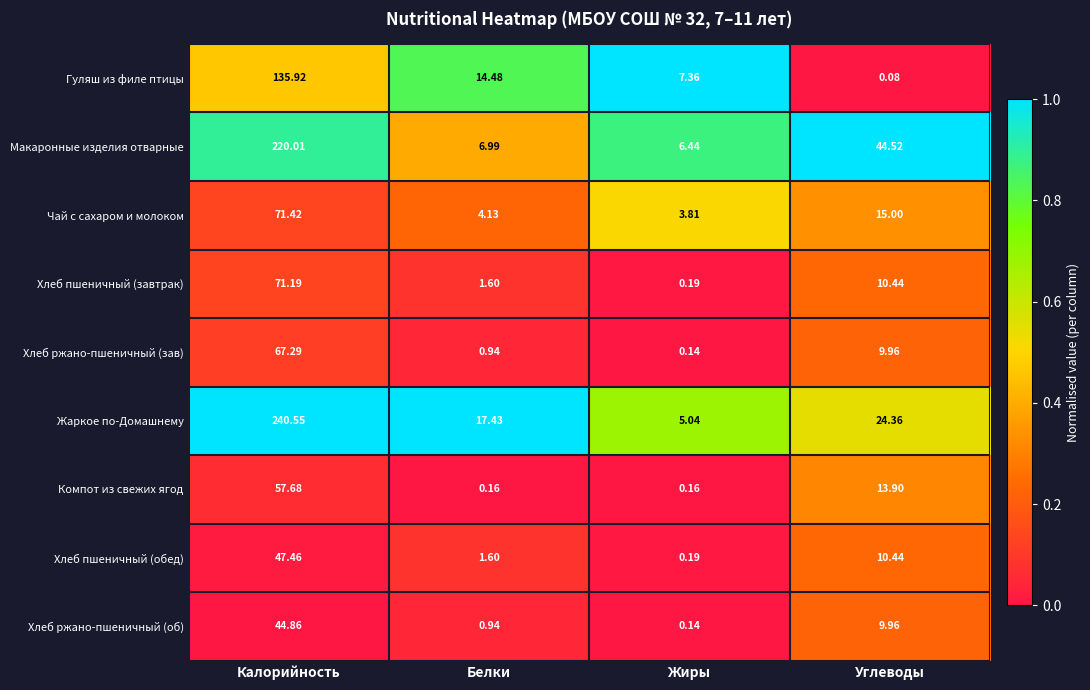

How many distinct data groups are displayed?

9